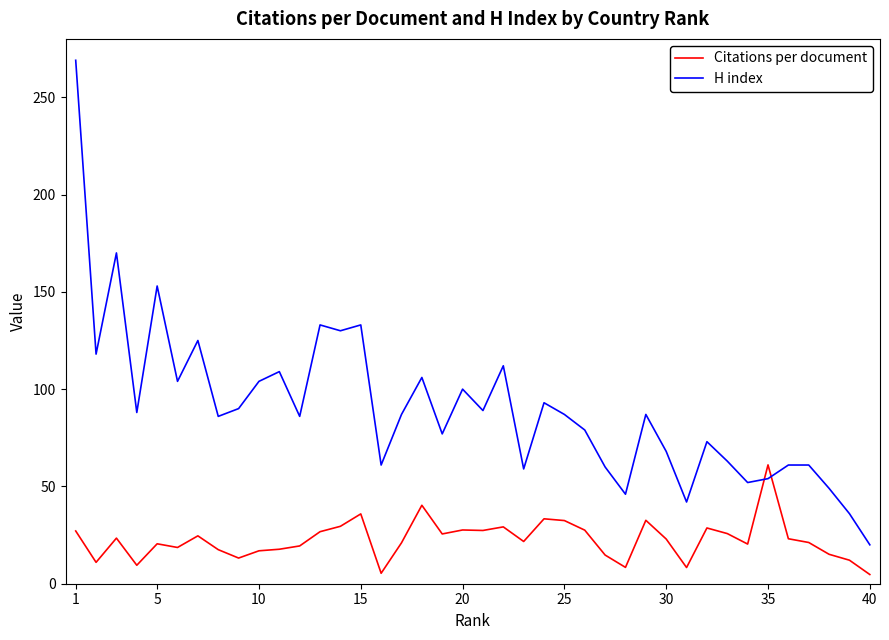

How many intersections are there between H index and Citations per document?

2